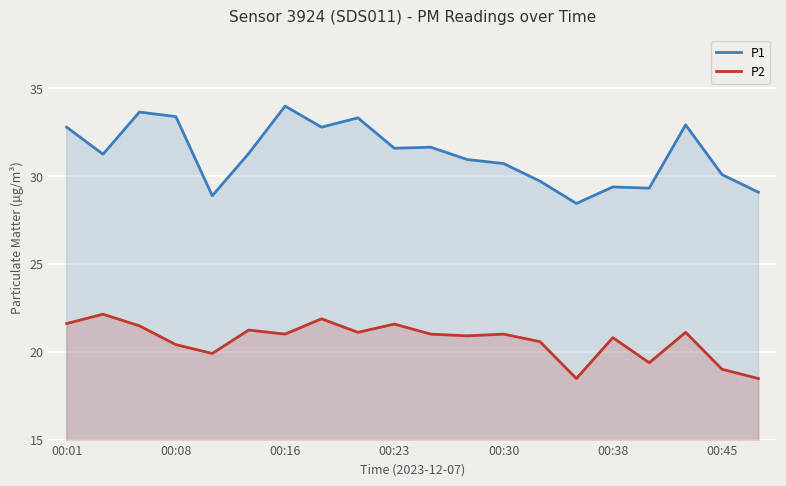

How many lines are shown in the chart?

2